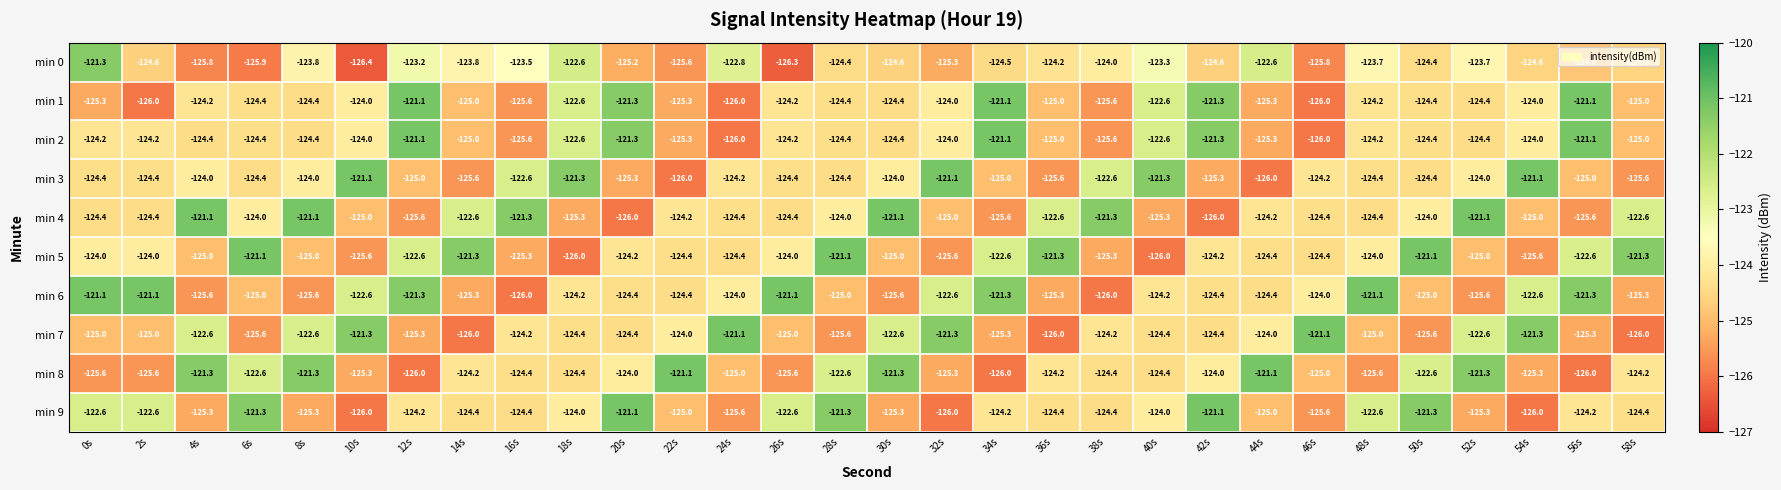

The min 7 series shows -72.2 at 36s. True or false?

False